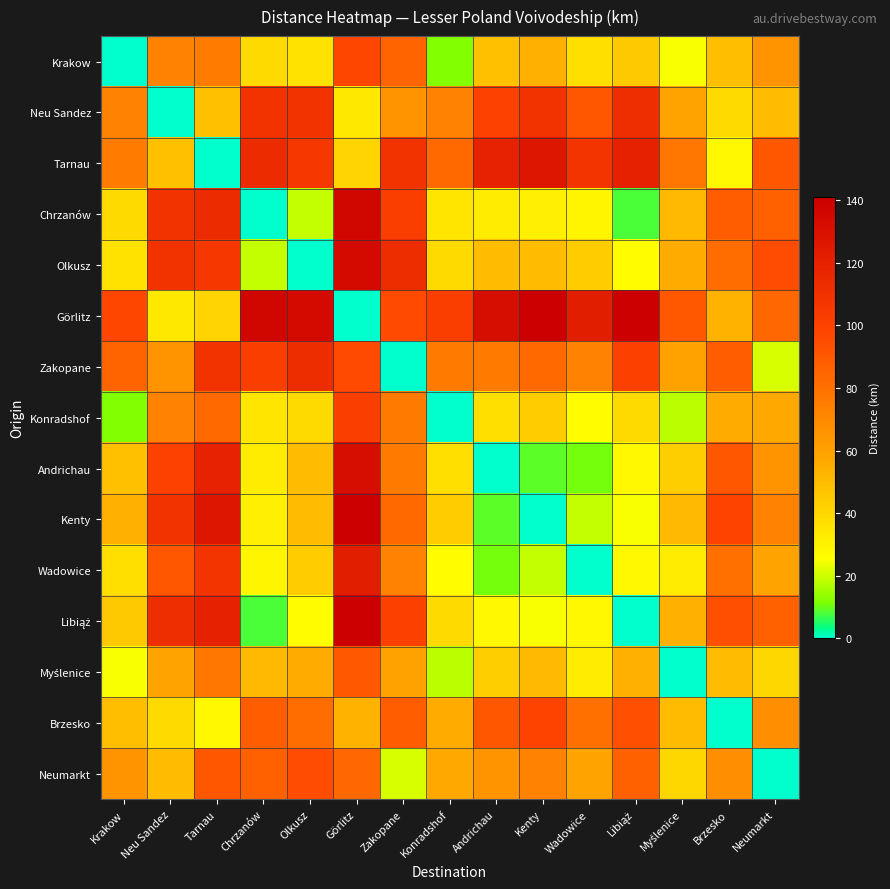

Which series has the widest spread of values?

Görlitz